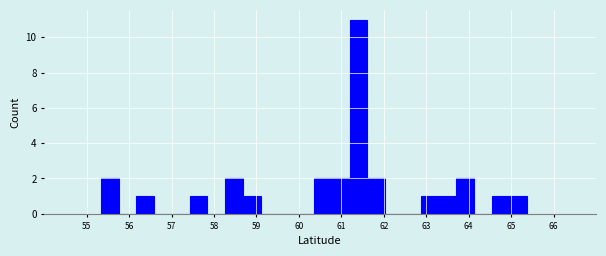

Reading left to right, list every bar in this chart as the range it spans on the x-axis followed by its height. Neither the bar edges nor the heights are printed on the chart, so give them approximately, as read against the axes.

55.3 to 55.8: 2
55.8 to 56.2: 0
56.2 to 56.6: 1
56.6 to 57.0: 0
57.0 to 57.4: 0
57.4 to 57.8: 1
57.8 to 58.3: 0
58.3 to 58.7: 2
58.7 to 59.1: 1
59.1 to 59.5: 0
59.5 to 59.9: 0
59.9 to 60.4: 0
60.4 to 60.8: 2
60.8 to 61.2: 2
61.2 to 61.6: 11
61.6 to 62.0: 2
62.0 to 62.4: 0
62.4 to 62.9: 0
62.9 to 63.3: 1
63.3 to 63.7: 1
63.7 to 64.1: 2
64.1 to 64.5: 0
64.5 to 65.0: 1
65.0 to 65.4: 1